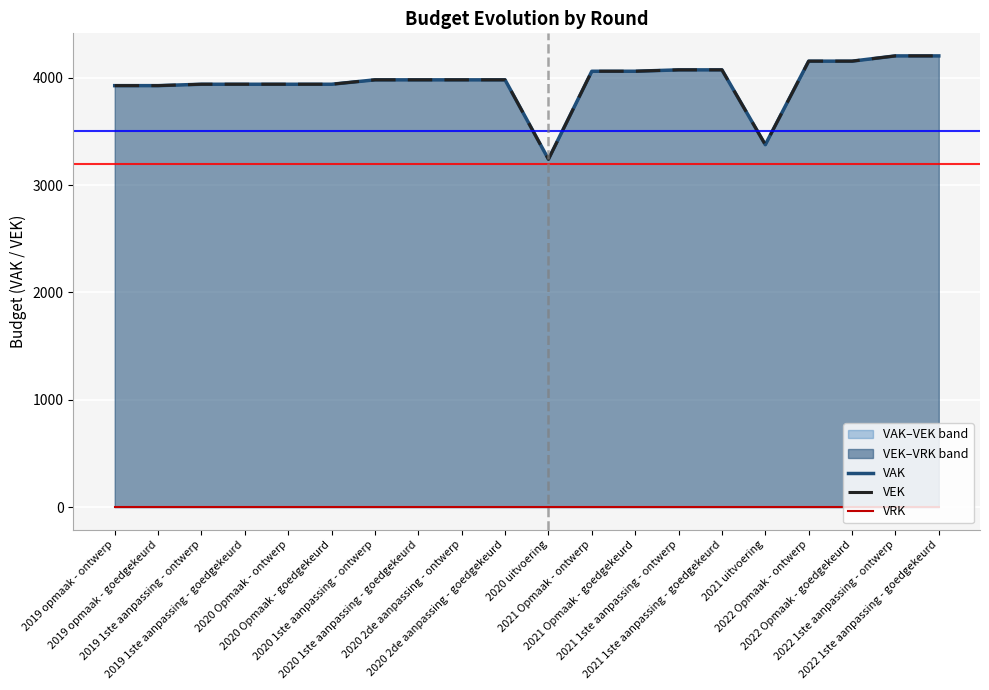

True or false: VEK and VAK intersect in this chart.

False